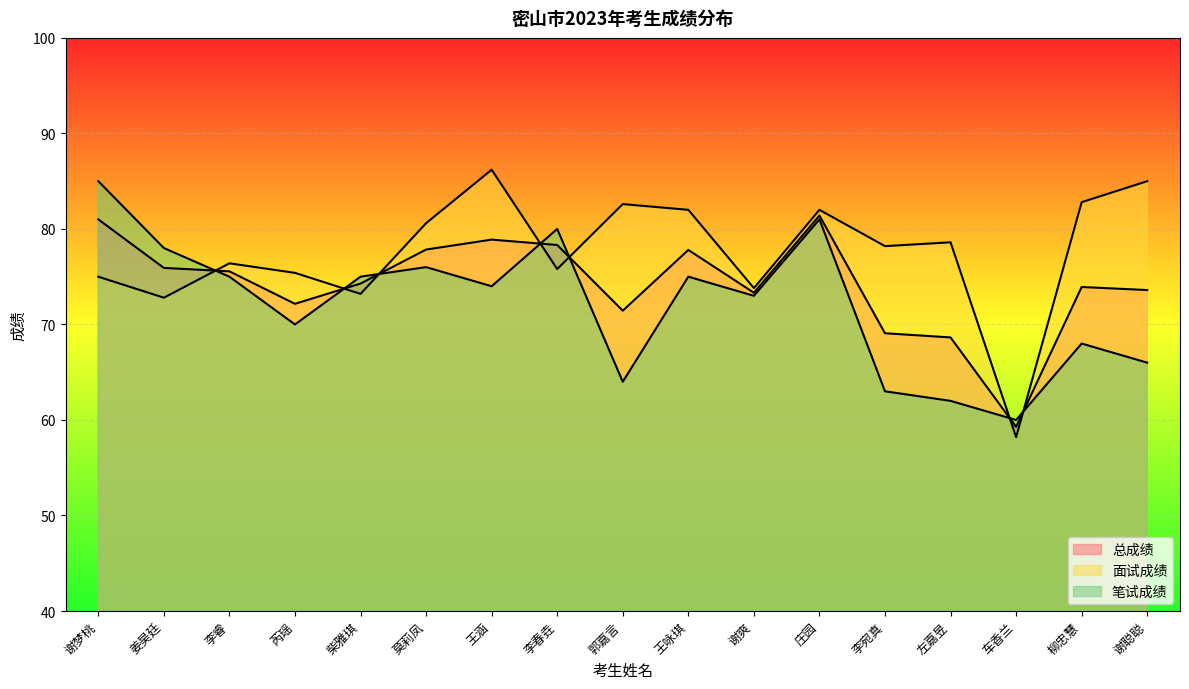

At which category does 笔试成绩 reach its first local valley?

芮瑶